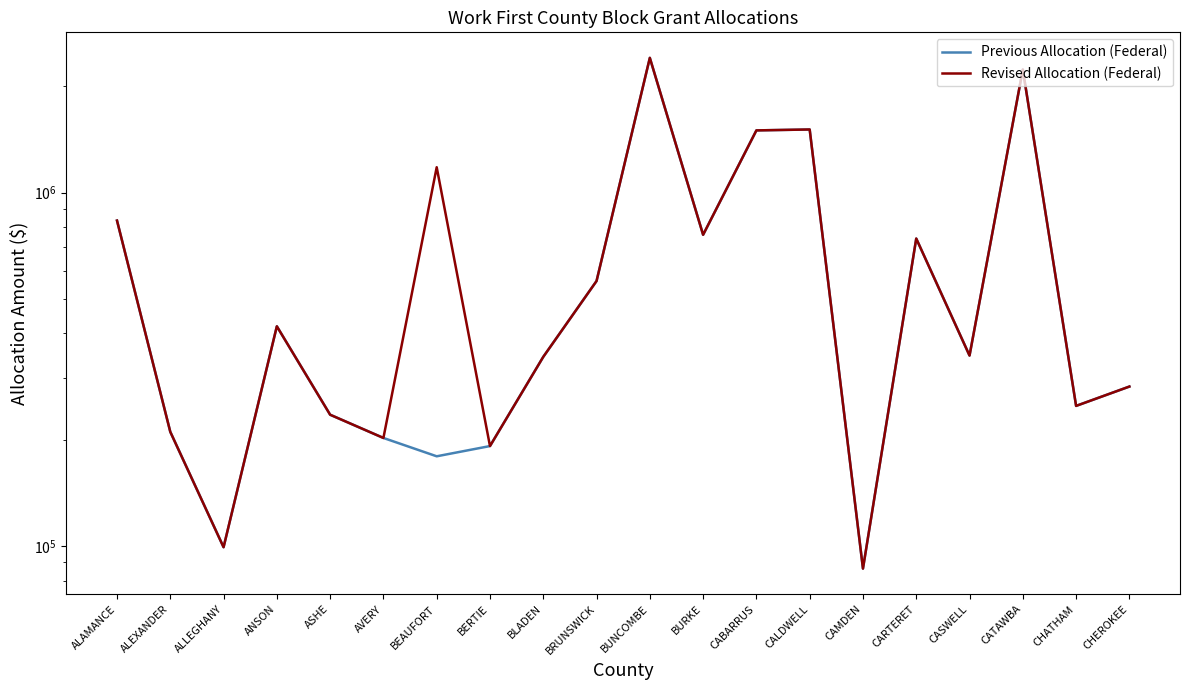

True or false: Previous Allocation (Federal) and Revised Allocation (Federal) cross at least once.

False